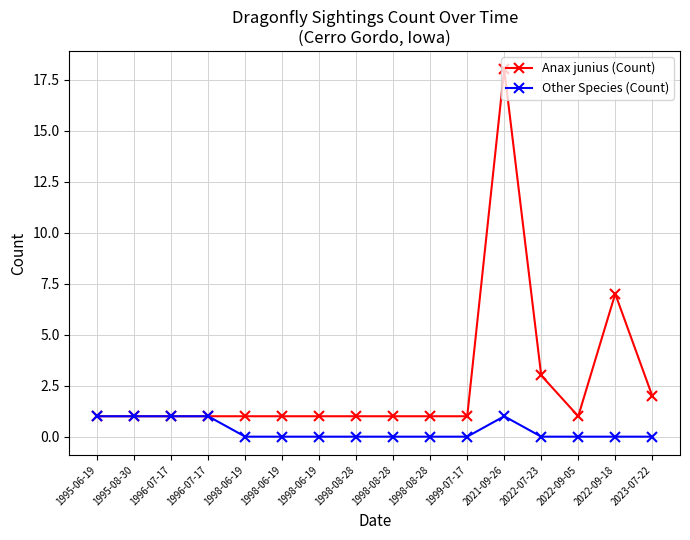

Rank the categories by Anax junius (Count) value from lowest to highest.

1995-06-19, 1995-08-30, 1996-07-17, 1996-07-17, 1998-06-19, 1998-06-19, 1998-06-19, 1998-08-28, 1998-08-28, 1998-08-28, 1999-07-17, 2022-09-05, 2023-07-22, 2022-07-23, 2022-09-18, 2021-09-26